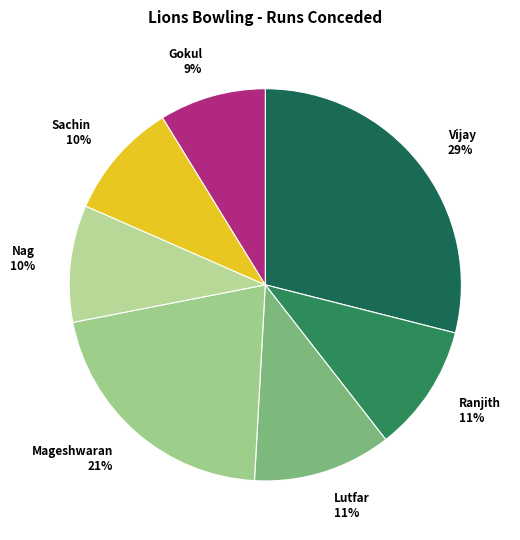

To the nearest percent, what is the difference between the largest and smallest slice percentages?

20%